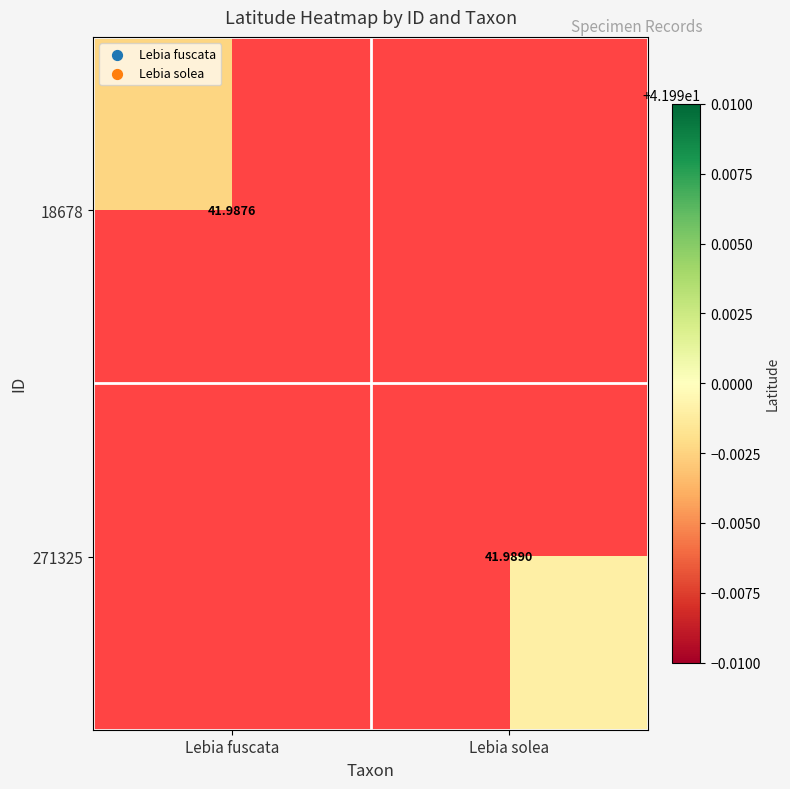

Where is 18678 nearest to the value 41?

Lebia fuscata